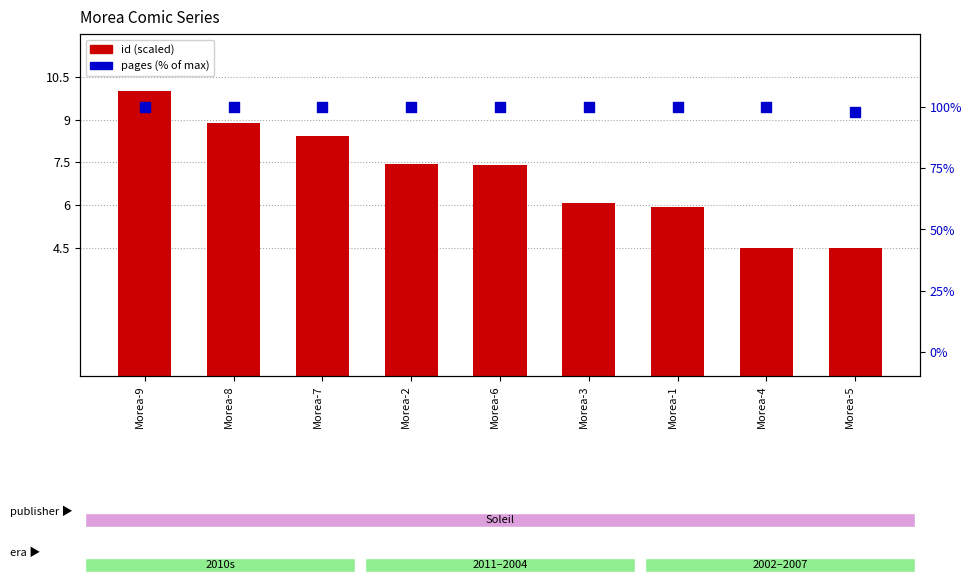

What are all the series names shown in the legend?

id (scaled), pages (% of max)